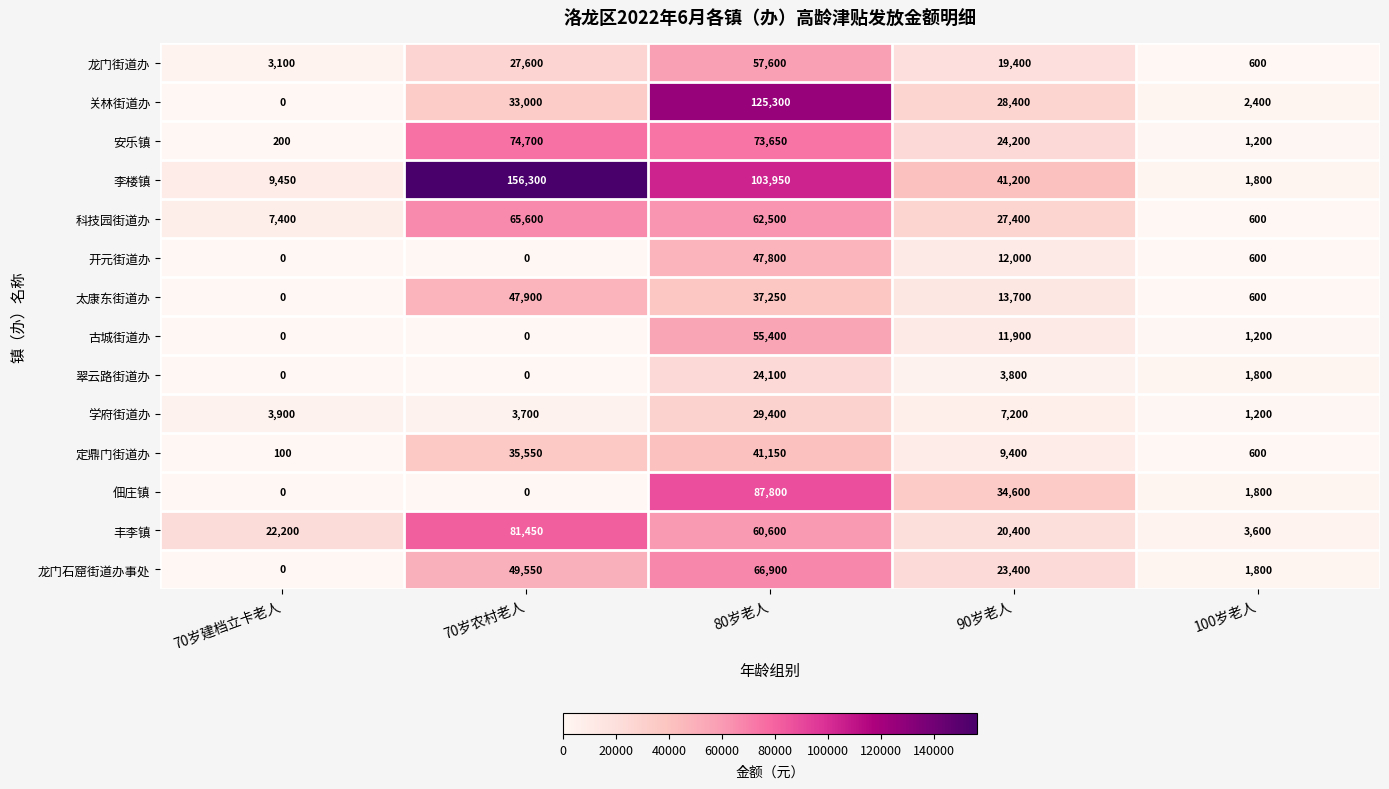

What is the highest value of the 李楼镇 series?

156300